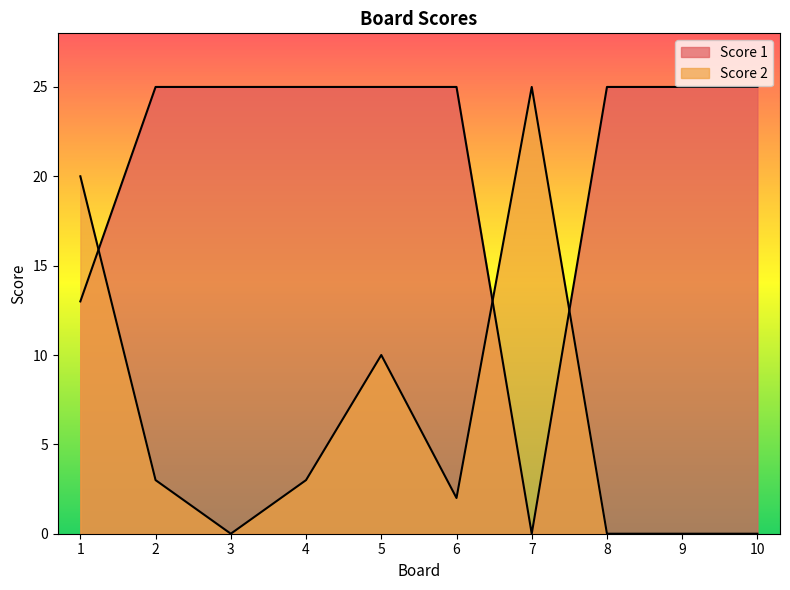

True or false: Score 2 has more than 0 points higher than both neighbors.

True